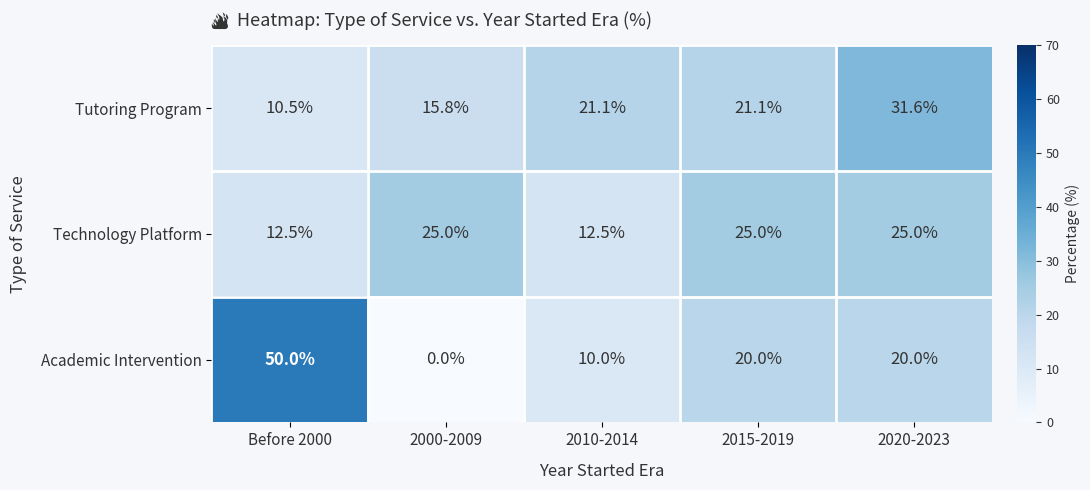

How many categories are shown in the chart?

5